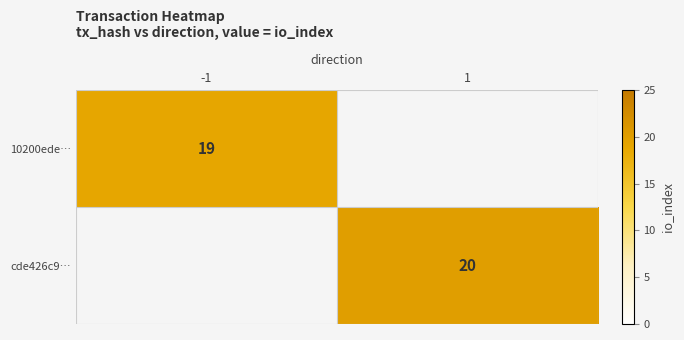

The value of cde426c9… at 1 is 20. True or false?

True